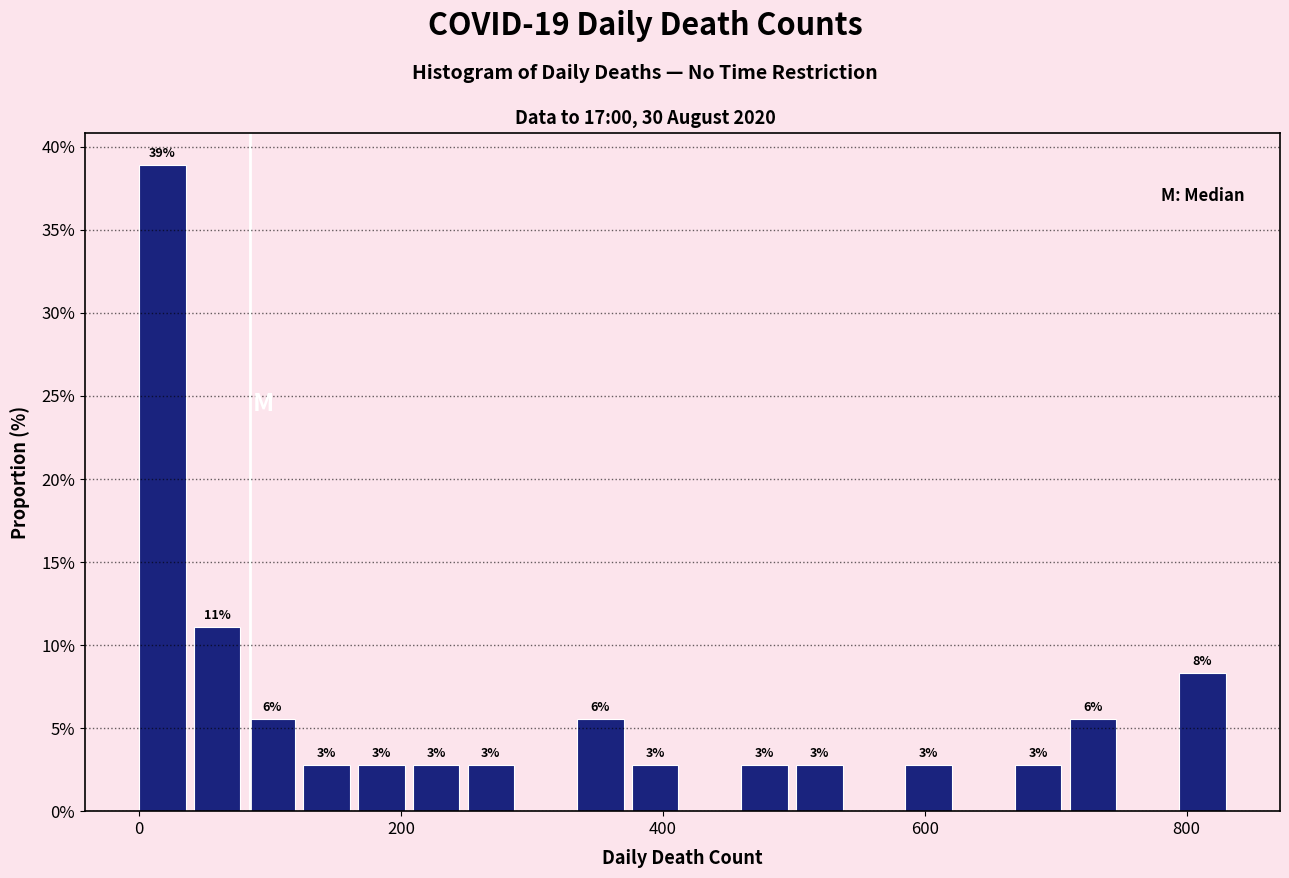

Around what value on the x-axis is the tallest bar? Give the approximate position of its centre, as read against the axis.

20